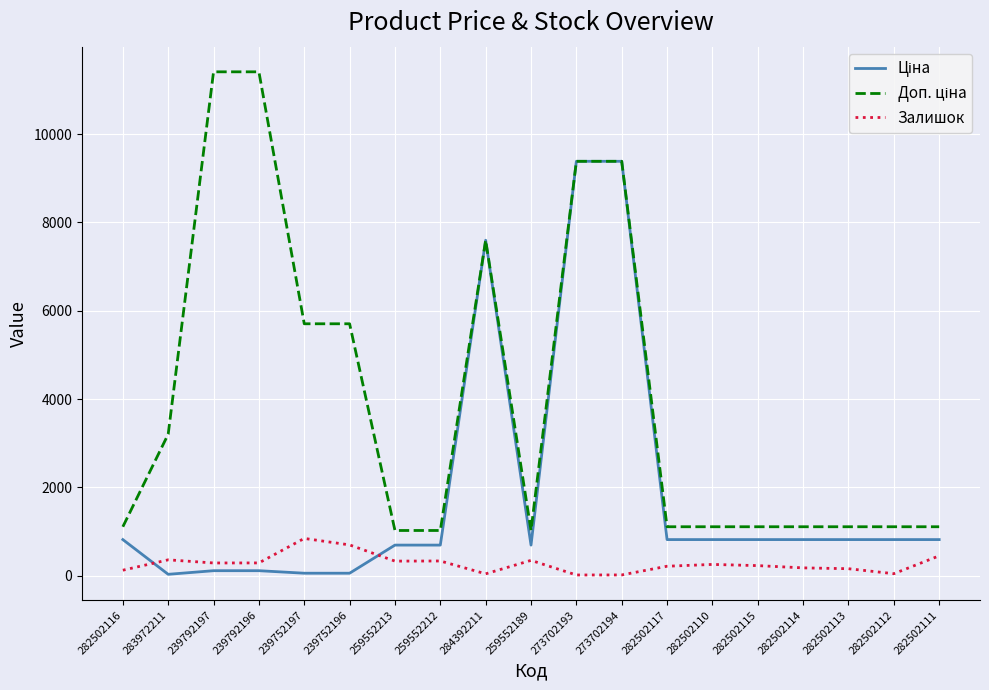

What is the spread (max minus min) of values at 259552212?

690.6